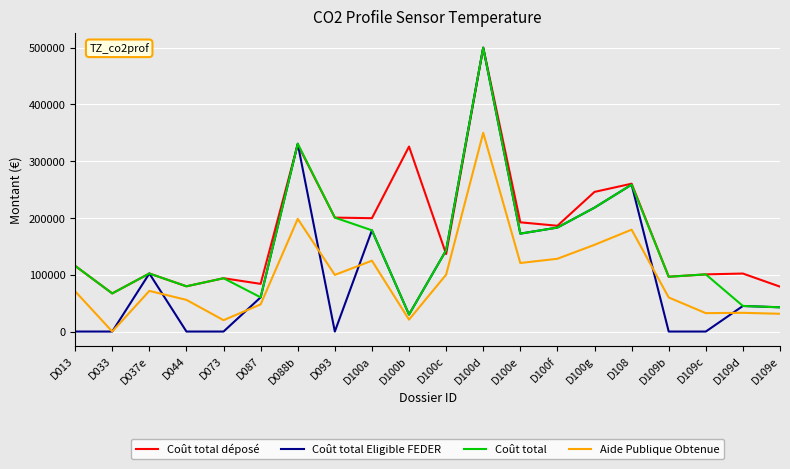

At which category is the sum across all series the highest?

D100d